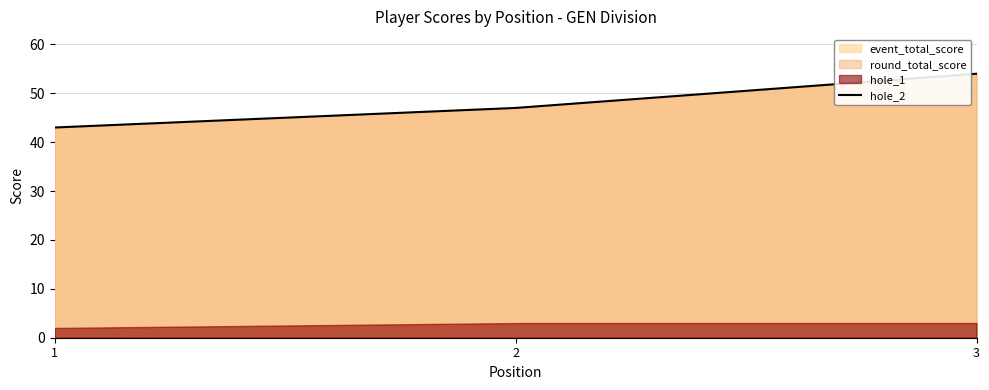

Is it true that the value at 2 is 66?

False